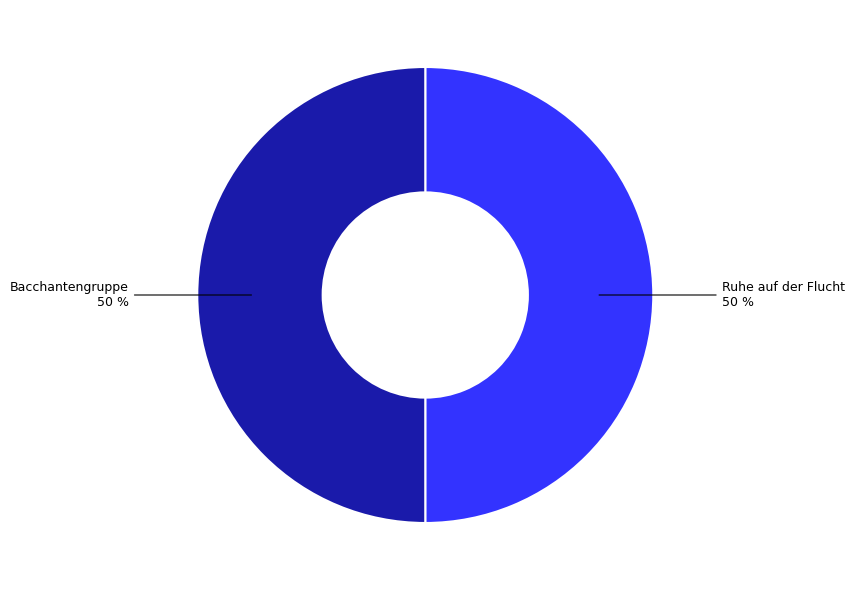

To the nearest percent, what is the average slice percentage?

50%